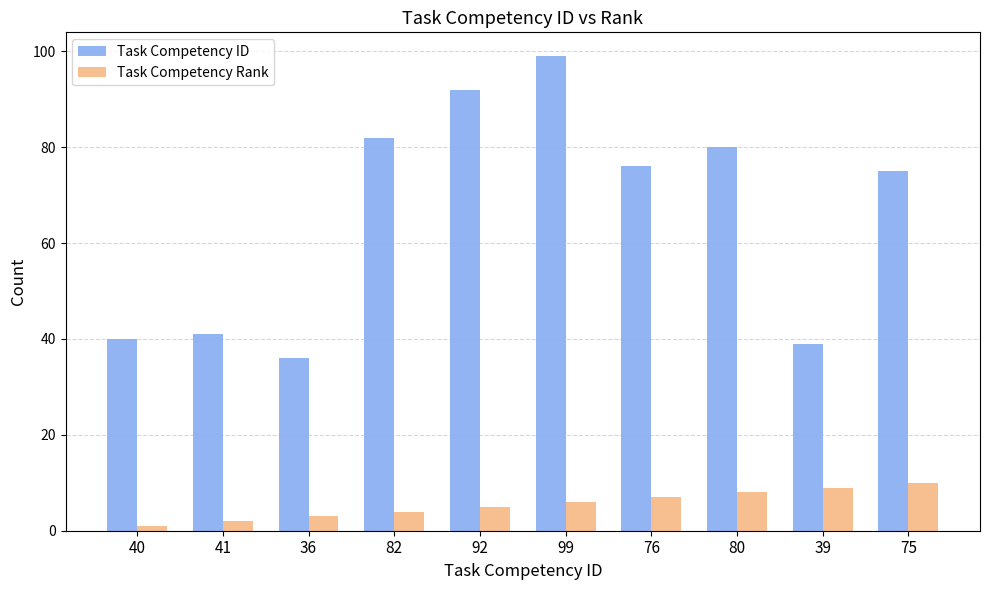

How many values in the Task Competency ID series are below 76?

5